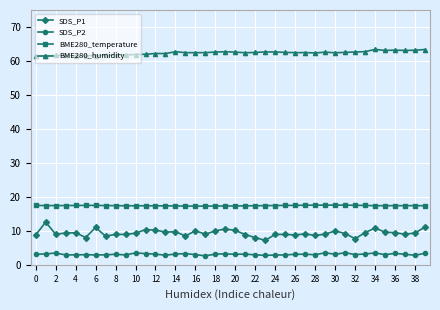

What is the value of the BME280_temperature point at the 18th from the left?

17.3